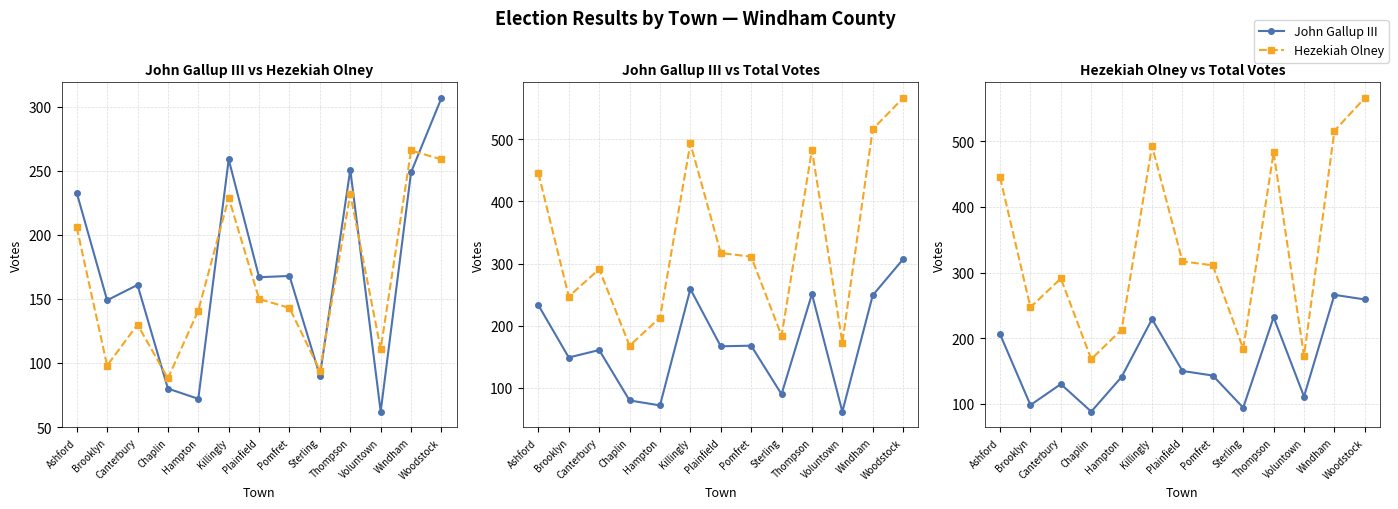

Is it true that Total Votes Cast equals 317 at Woodstock?

False